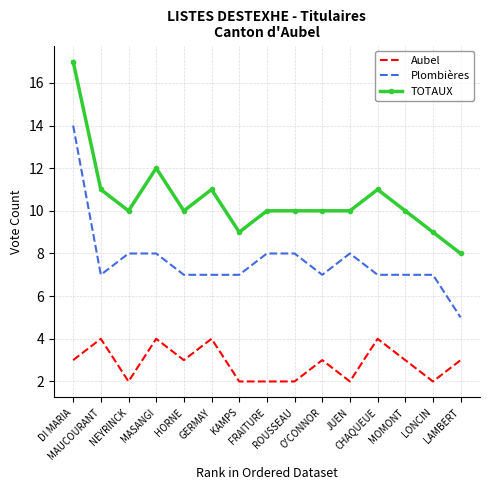

What is the highest value of the Plombières series?

14